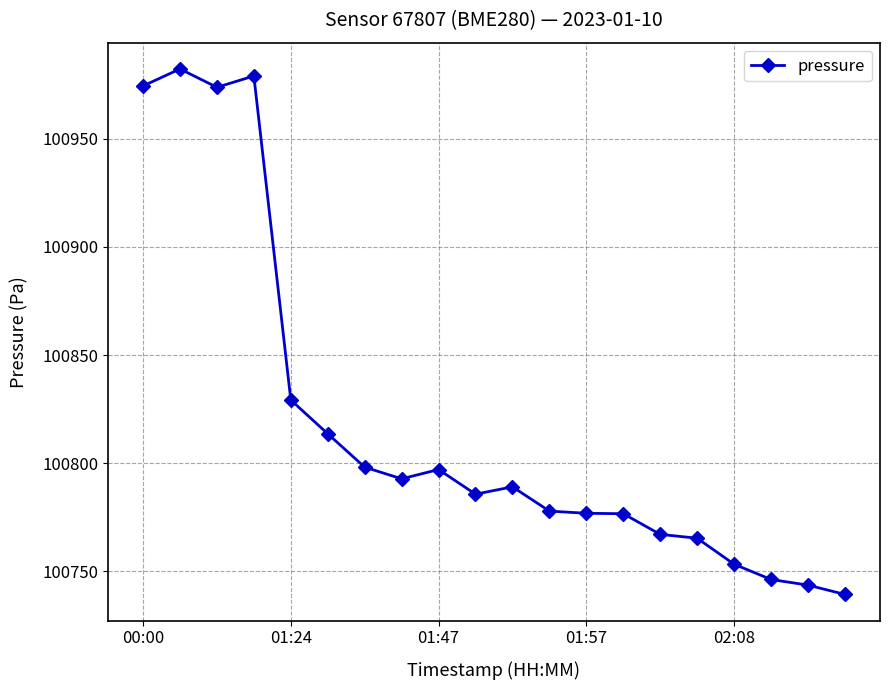

What is the difference between the maximum and minimum values?

243.1